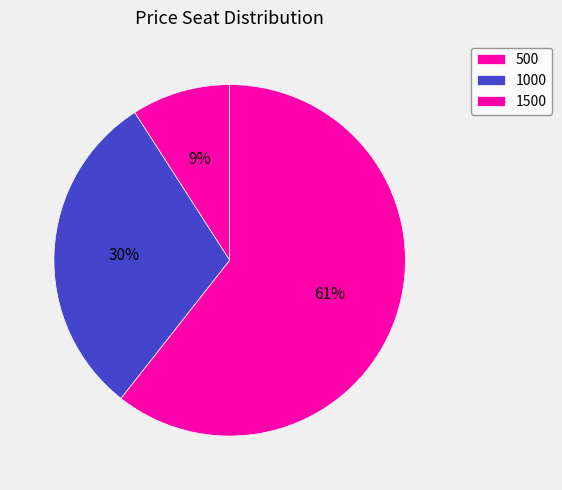

Is there any slice that represents more than half of the pie?

Yes